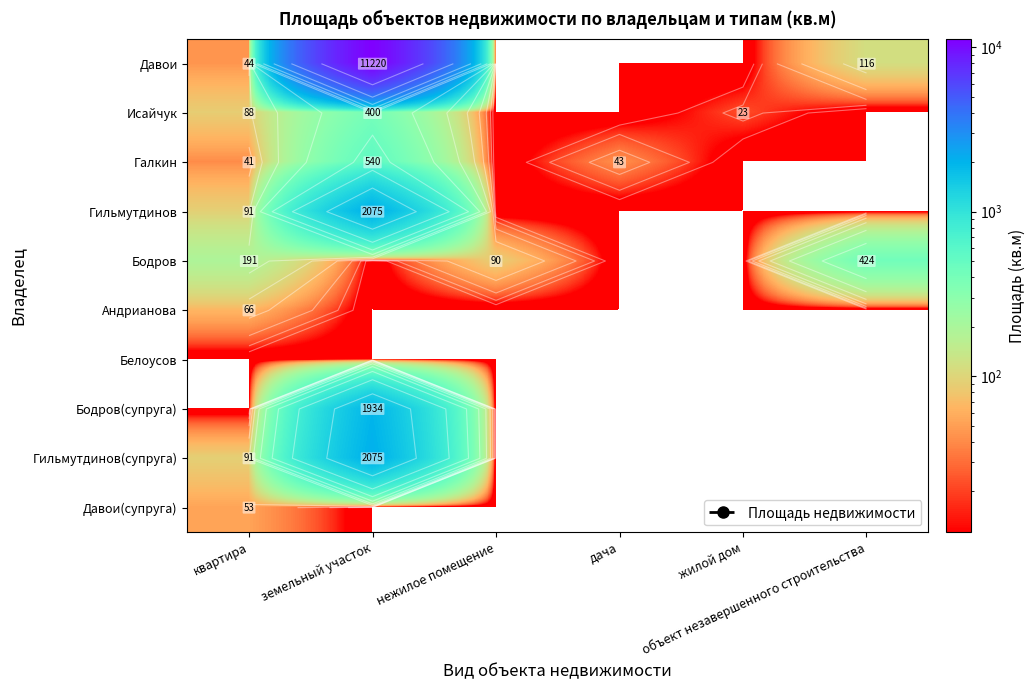

How many values in Гильмутдинов(супруга) are above zero?

2